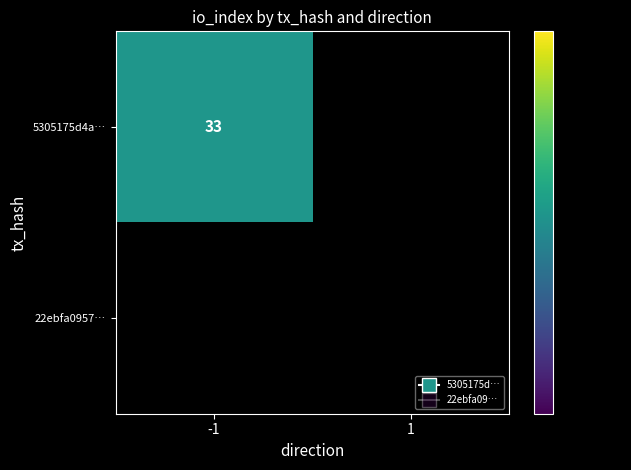

Reading right to left, extract all data points from this chart.

5305175d4abbb5a2b39e0a6165ae2701824f4b1: io_index=33	direction=-1
22ebfa09572e0a2e1cd3303cb1c9622e14c8989: io_index=0	direction=1